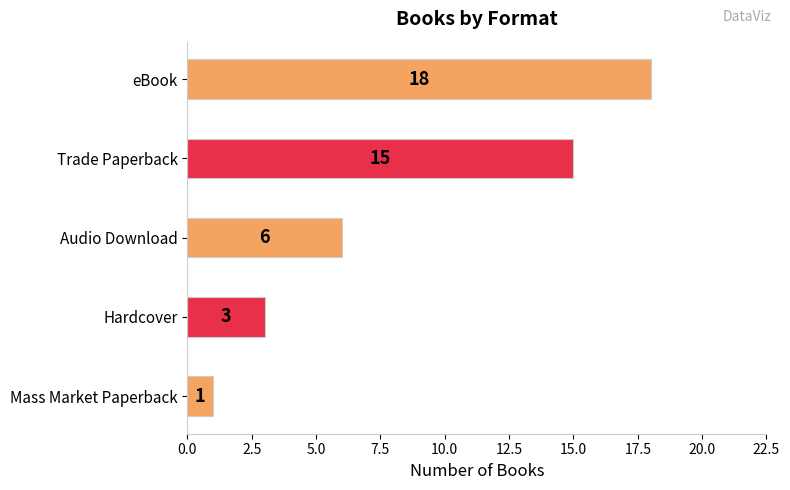

Are the bars horizontal?

Yes